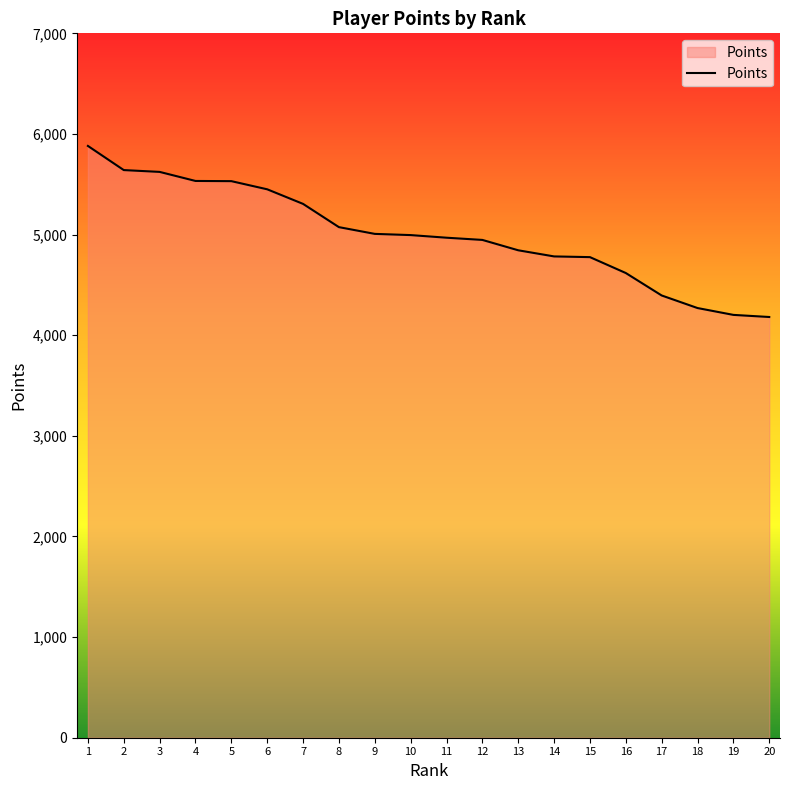

What is the maximum value shown in the chart?

5881